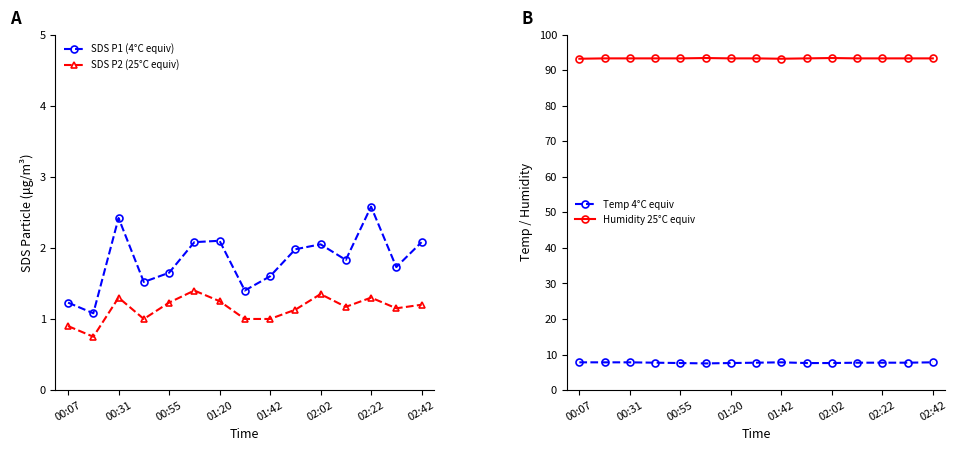

What is the value of the Humidity 25°C equiv point at the 5th from the left?

93.3